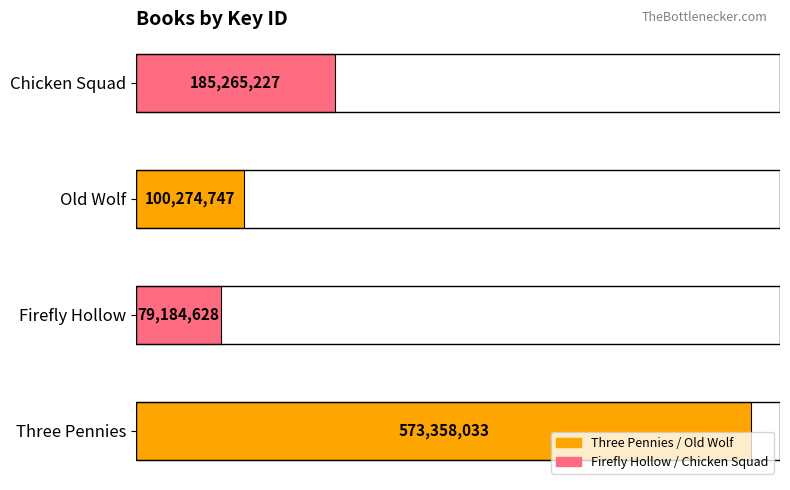

Rank the categories by value from lowest to highest.

Firefly Hollow, Old Wolf, Chicken Squad, Three Pennies